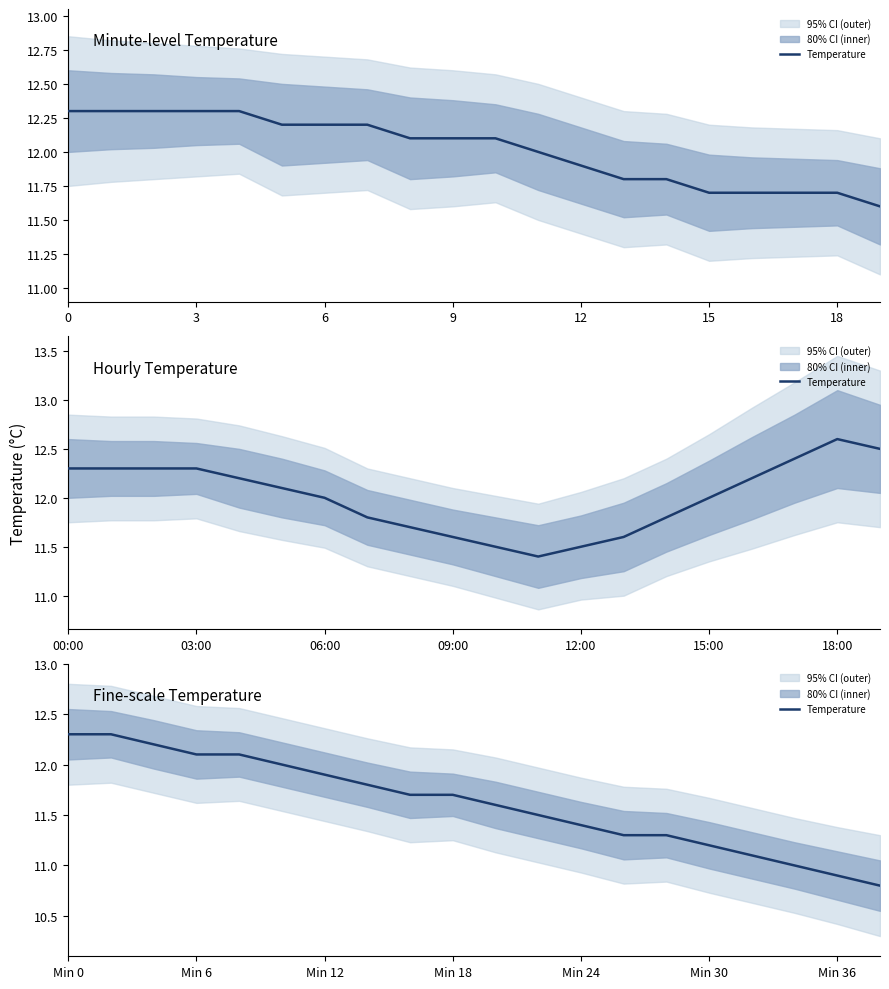

The chart shows a value of 11.8 at 7. True or false?

True